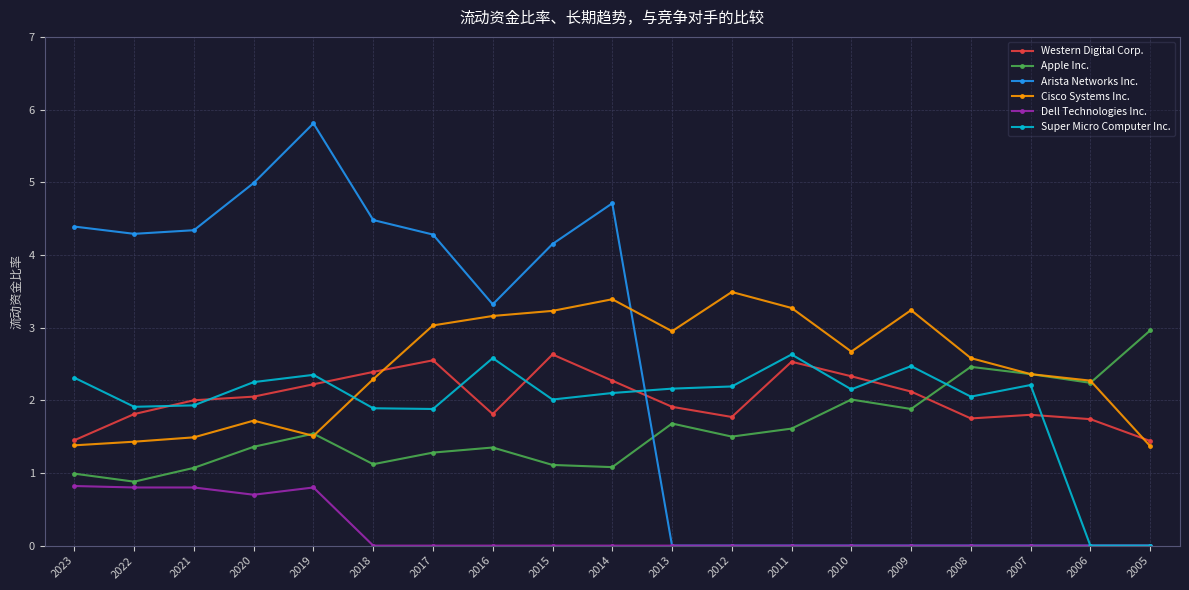

True or false: Western Digital Corp. has more than 2 points higher than both neighbors.

True